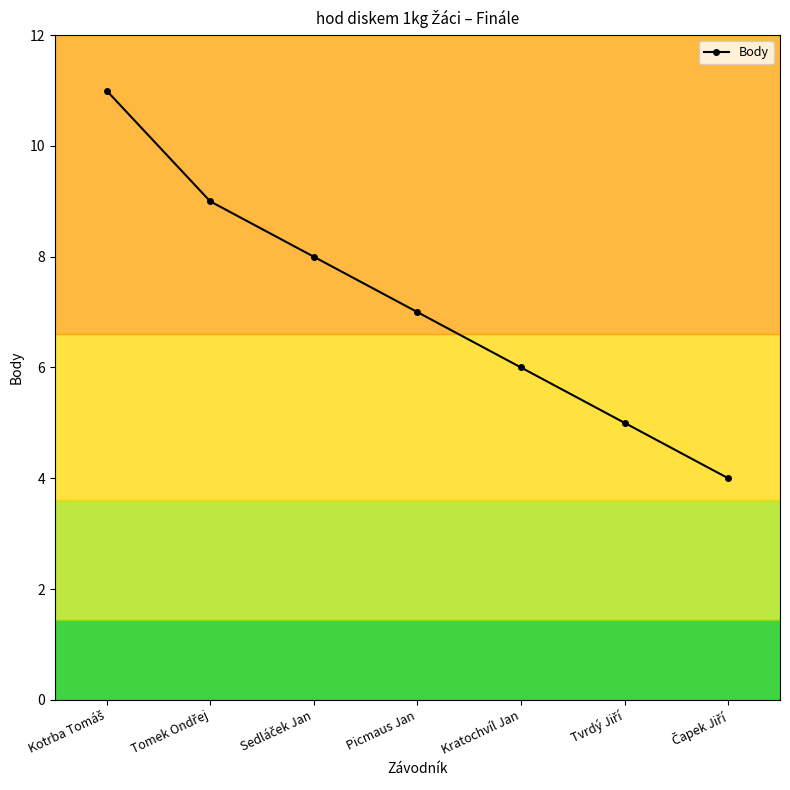

How many lines are shown in the chart?

1